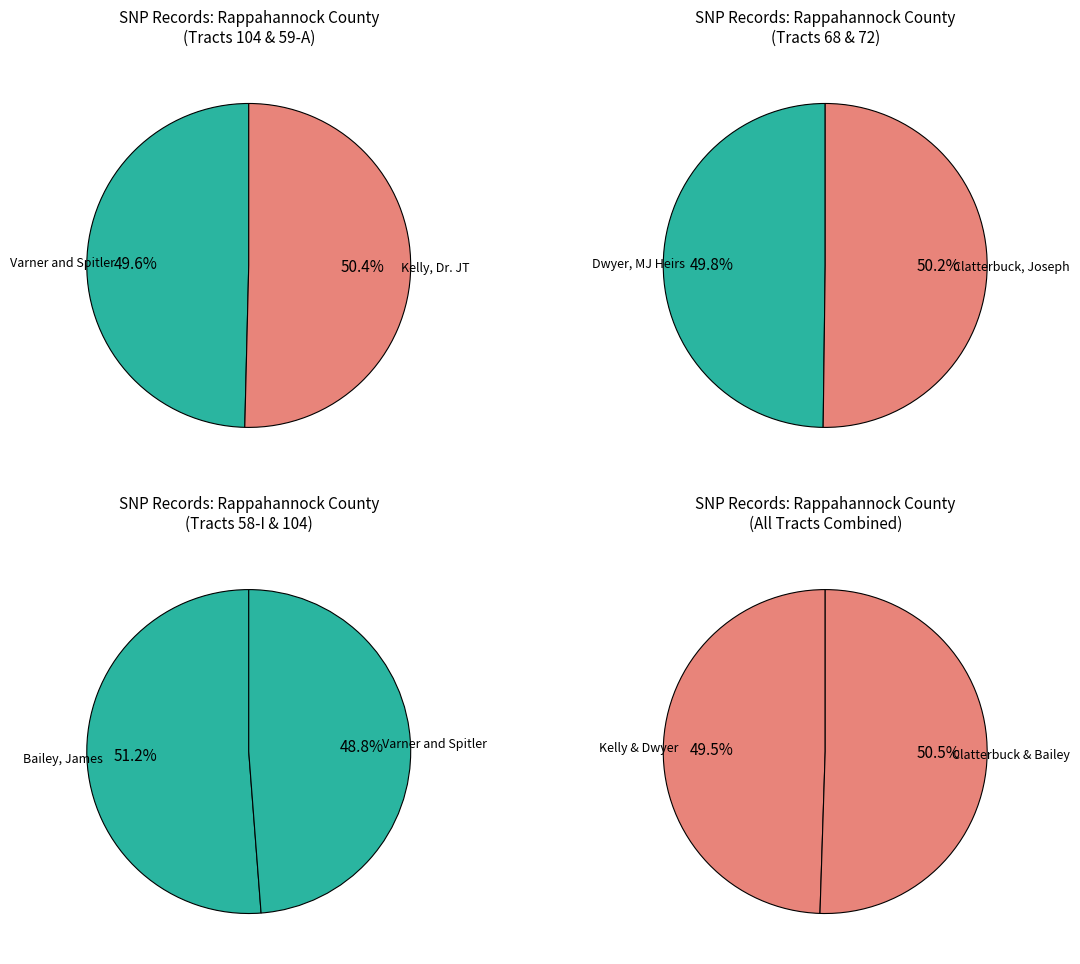

Is Varner and Spitler the majority of the pie?

No